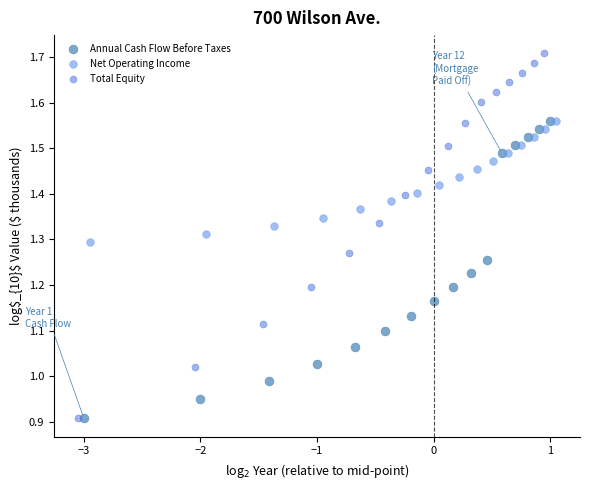

Which series has the widest spread of Y values?

Total Equity